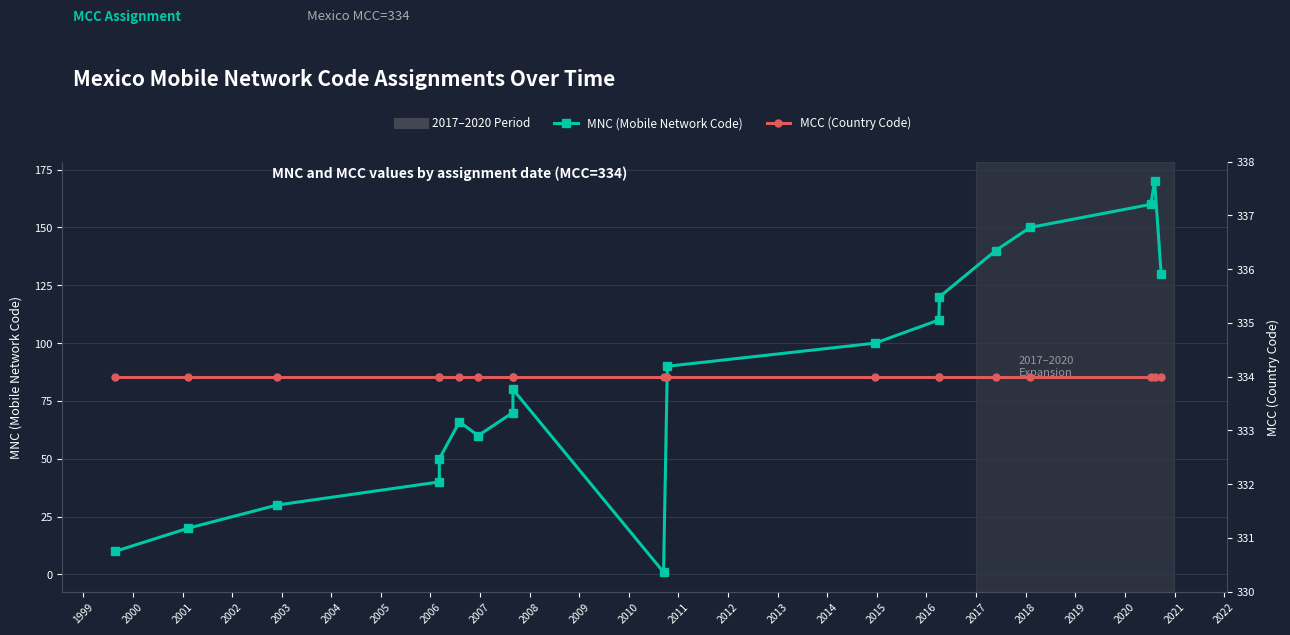

What are all the series names shown in the legend?

MNC (Mobile Network Code), MCC (Country Code)